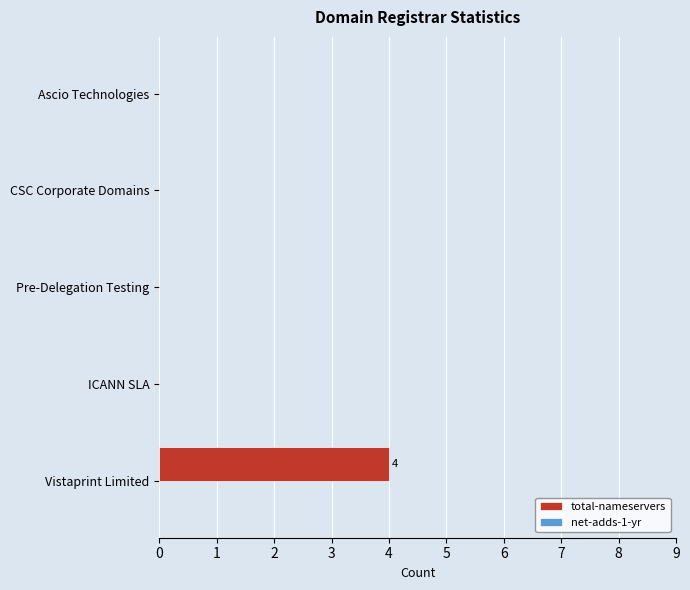

What is the change in value from Pre-Delegation Testing to Vistaprint Limited?

+4